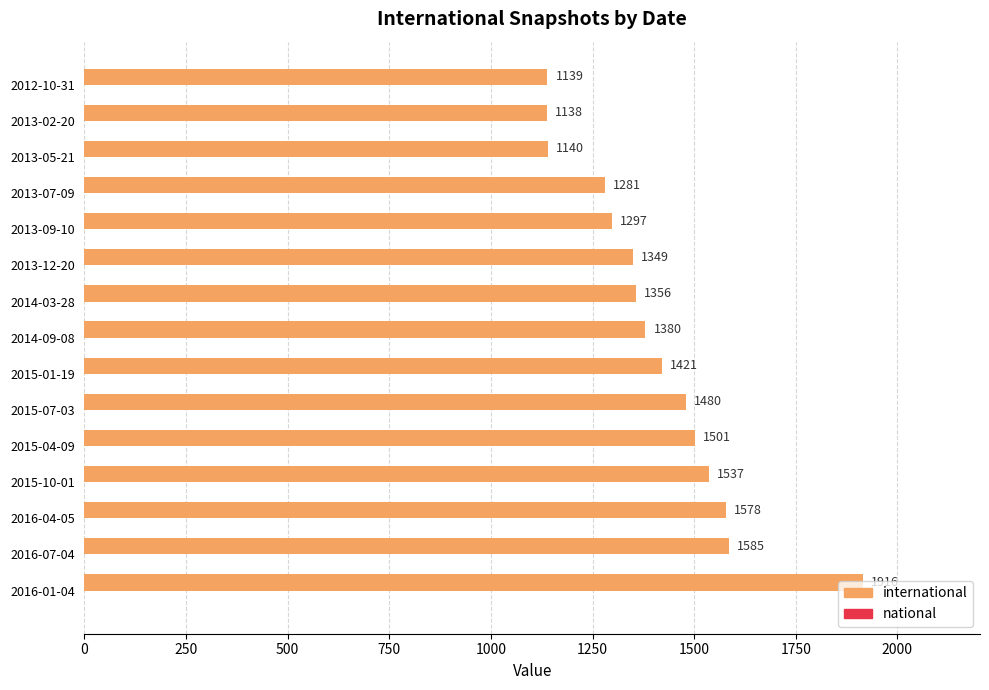

Which category has the lowest value across all series?

2013-02-20